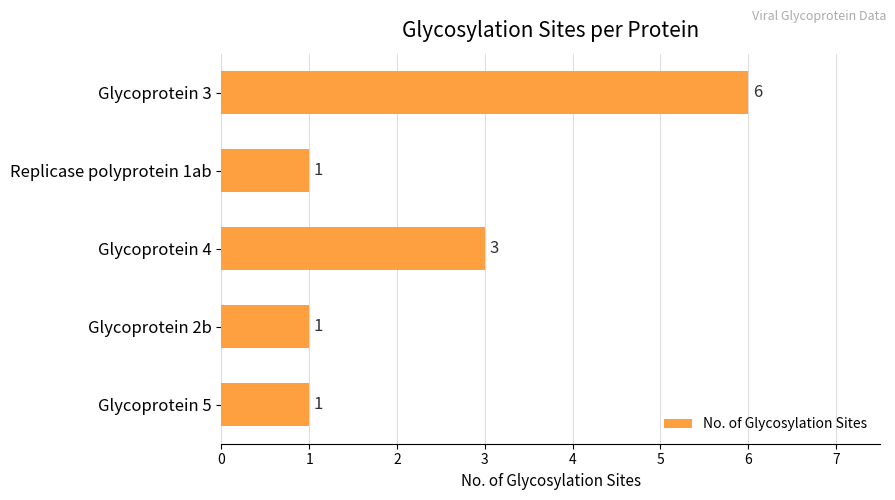

What is the change in value from Glycoprotein 3 to Glycoprotein 5?

-5